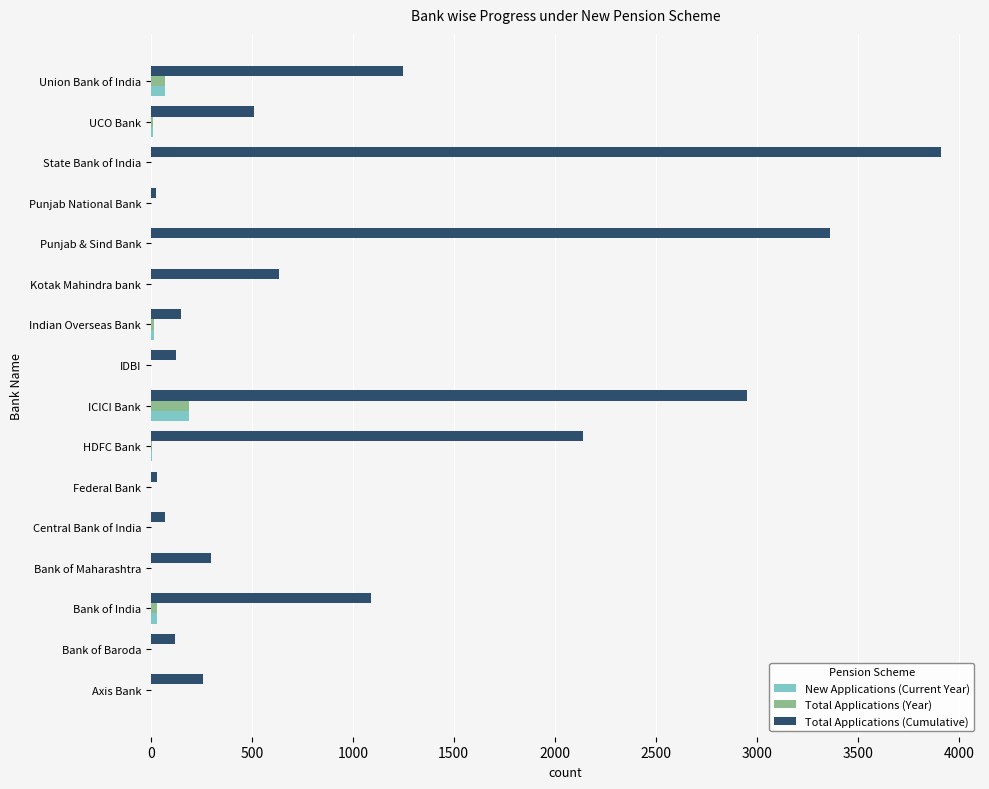

What is the approximate value of Total Applications (Cumulative) at Punjab & Sind Bank?

3364